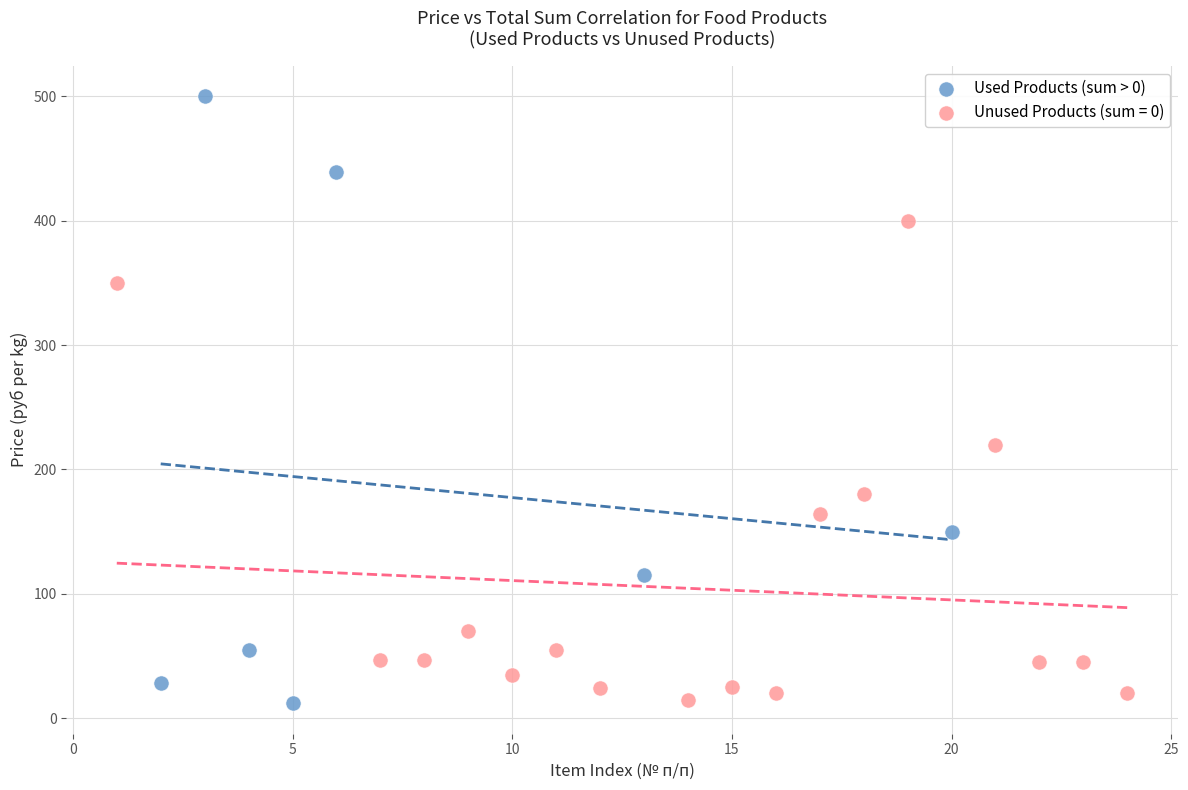

Which series has the largest Y range (max minus min)?

Used Products (sum > 0)